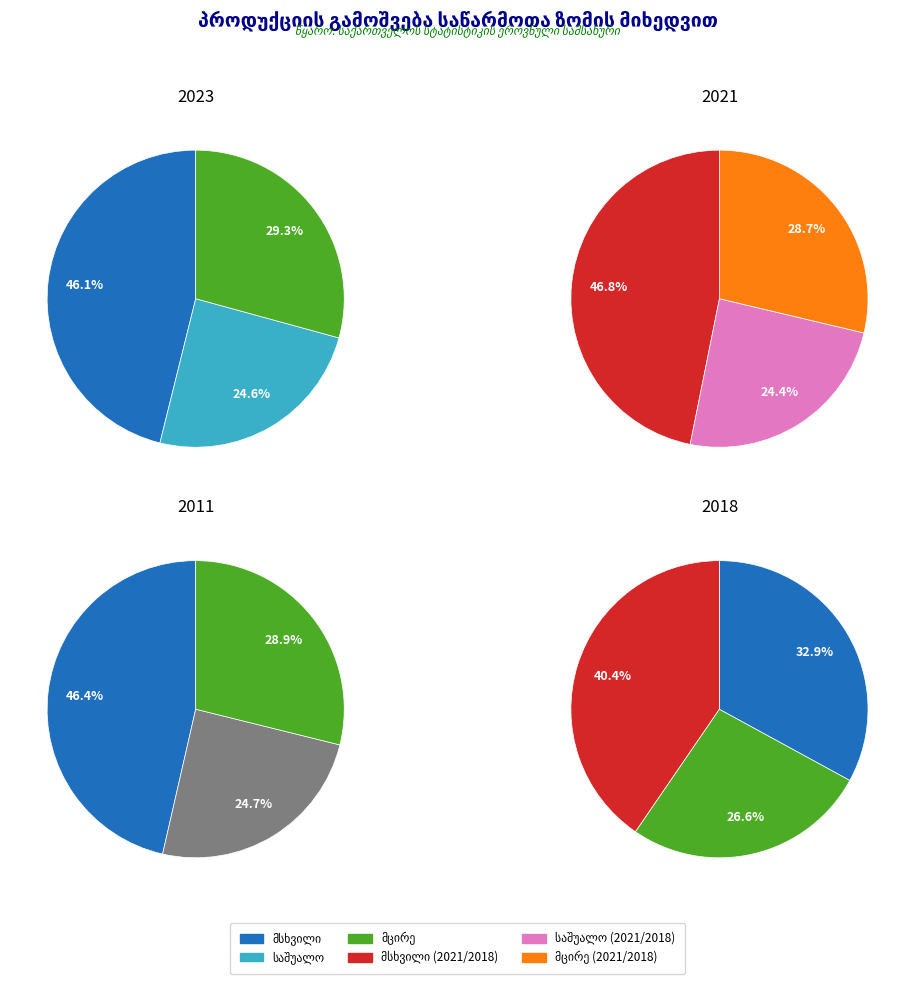

How many segments does this pie chart have?

12